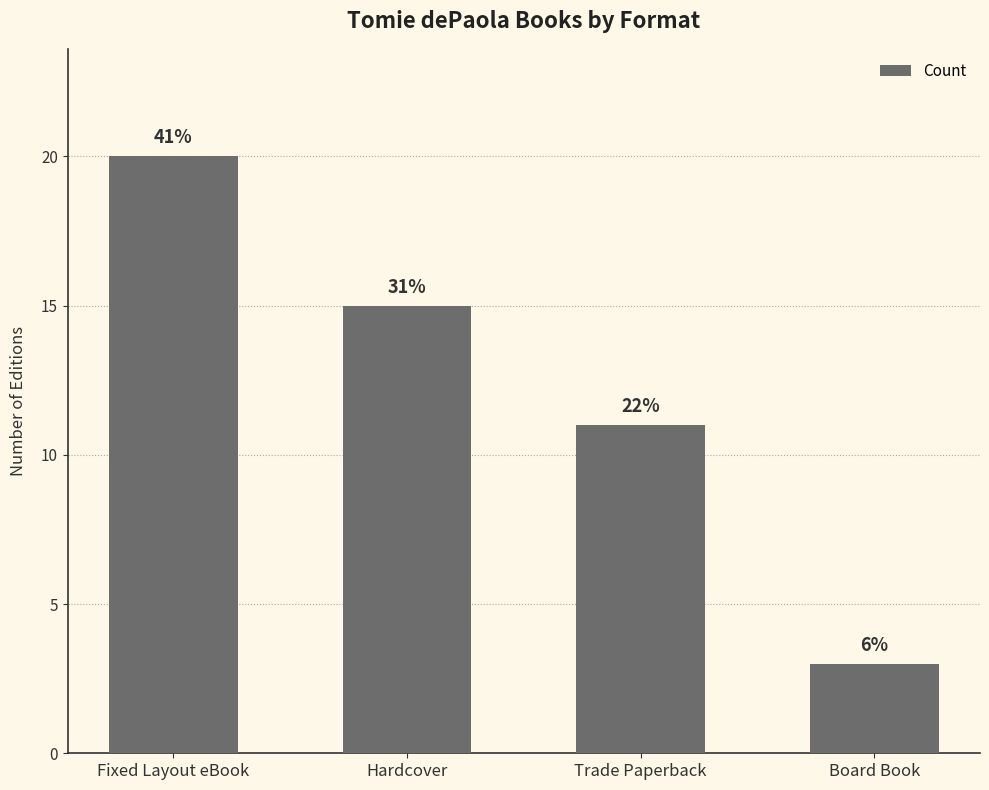

What is the sum of the values at Board Book and Trade Paperback?

14